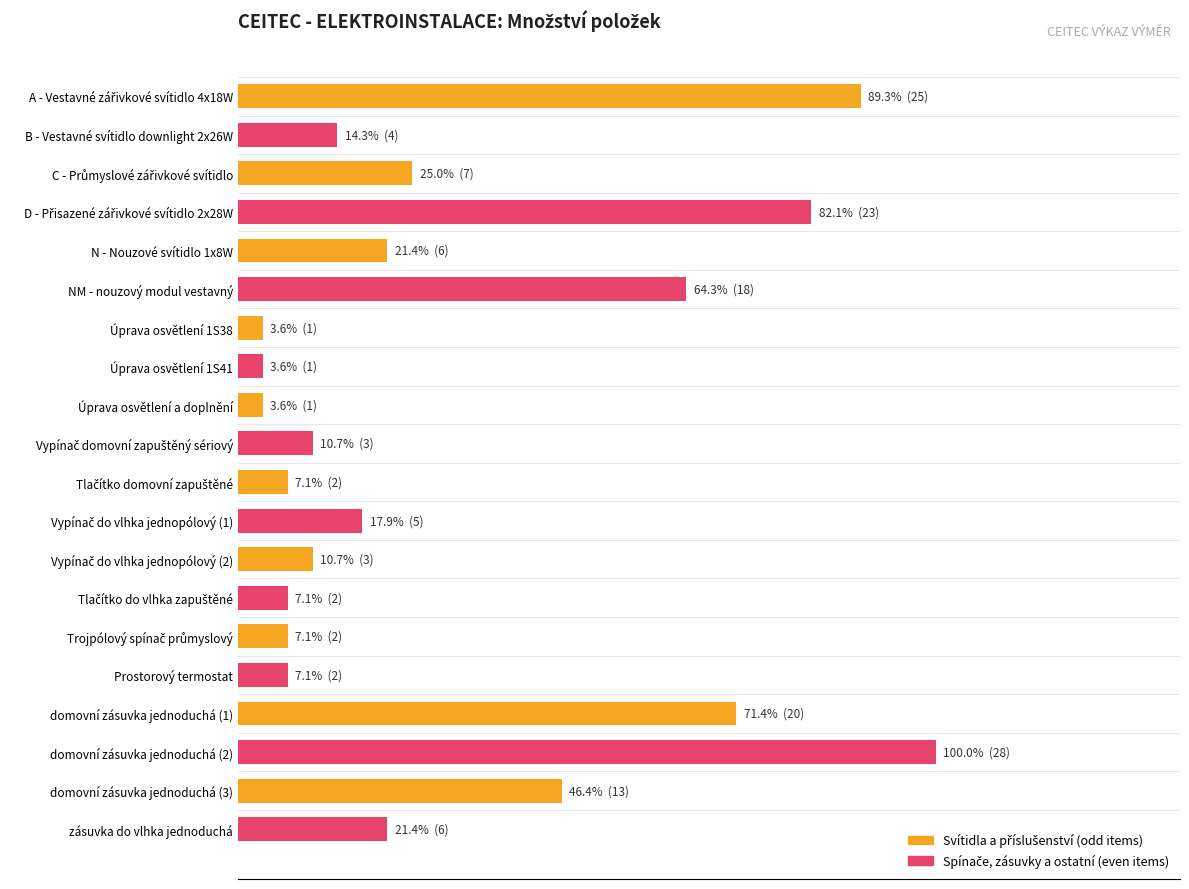

Approximately how many times larger is the value at Prostorový termostat compared to Tlačítko domovní zapuštěné?

1.0